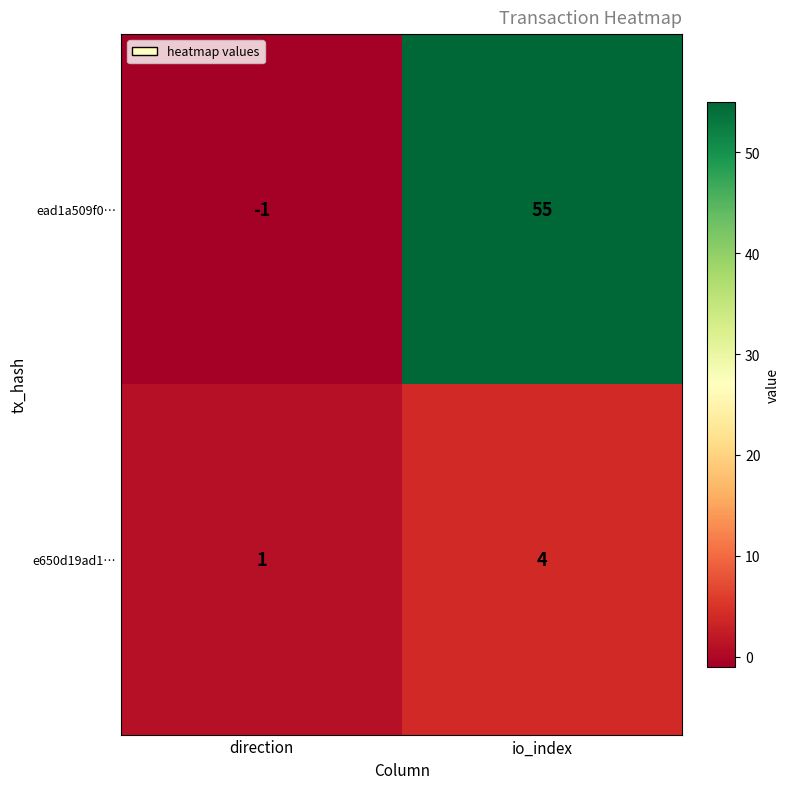

What is the difference between the maximum and minimum values in the ead1a509f0… series?

56